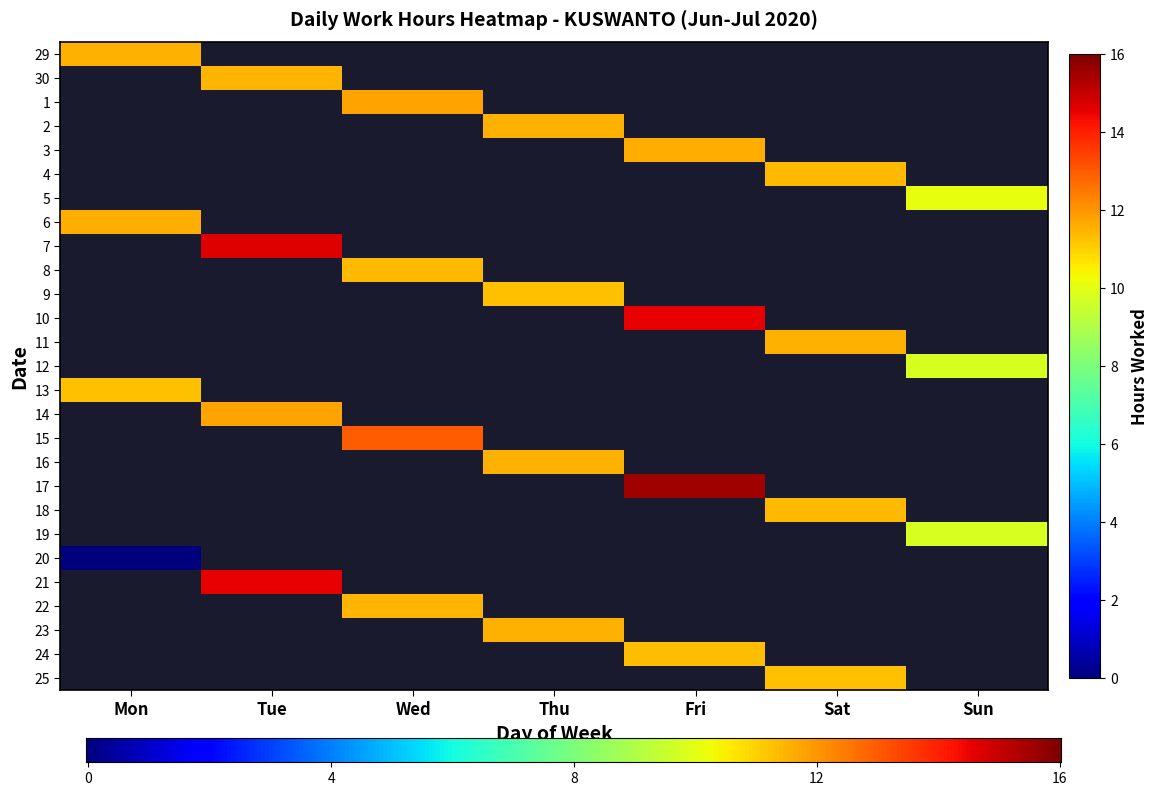

Is it true that 16 equals 17.8 at Thu?

False